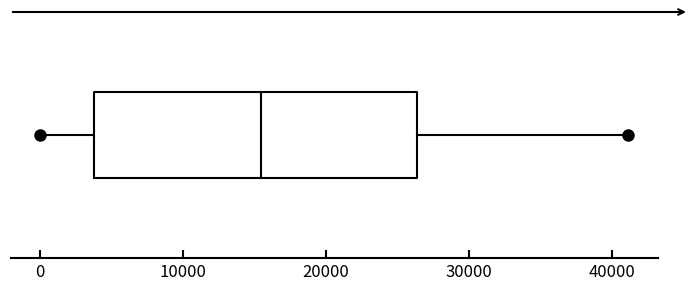

Read this box plot against the x-axis: the position of the median line, the range covered by the box, and the ends of both whiskers. The values are not printed on the chart, so give them approximately, as read against the axis.

median 15000, box 4000 to 26000, whiskers 0 to 41000